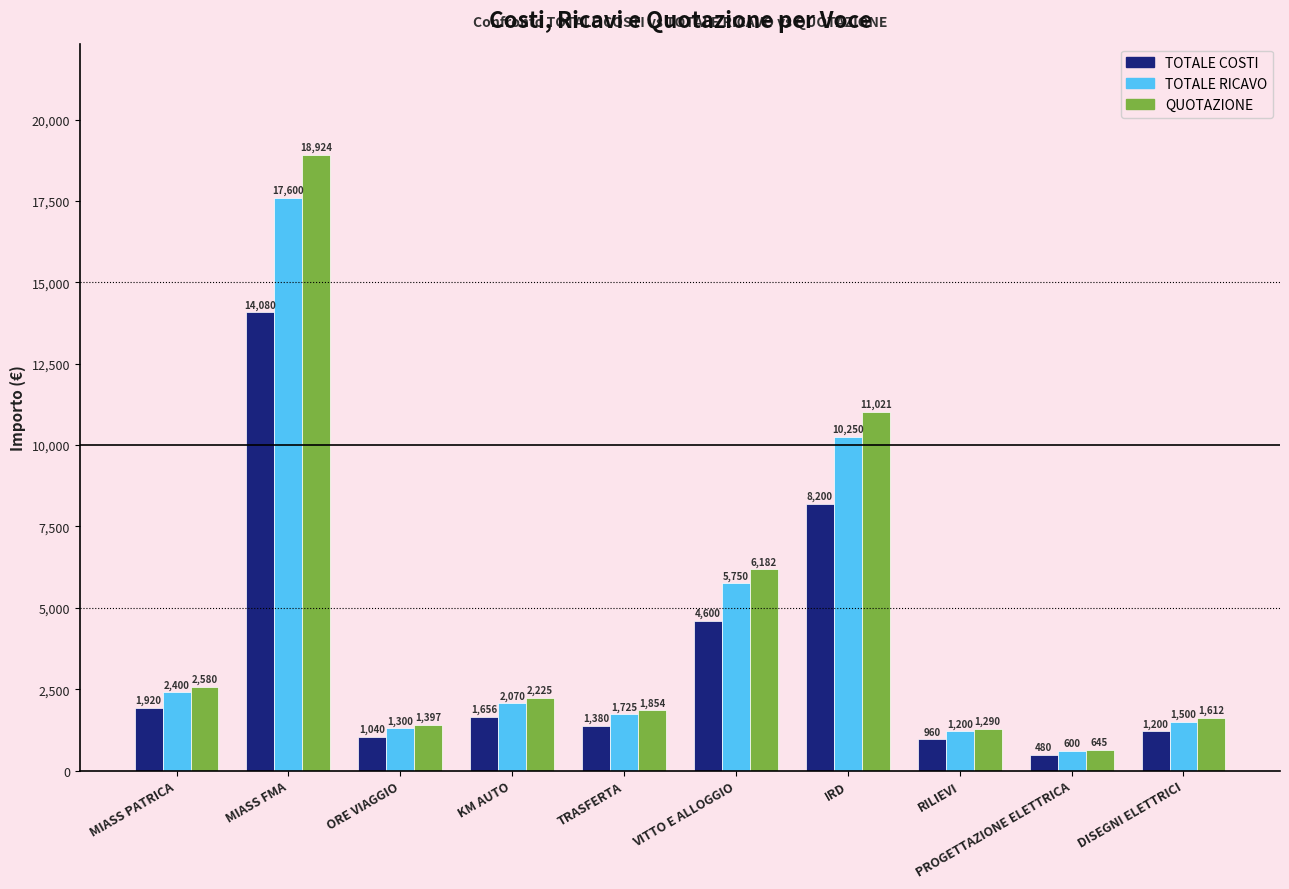

List the series in order of their overall mean, lowest first.

TOTALE COSTI, TOTALE RICAVO, QUOTAZIONE